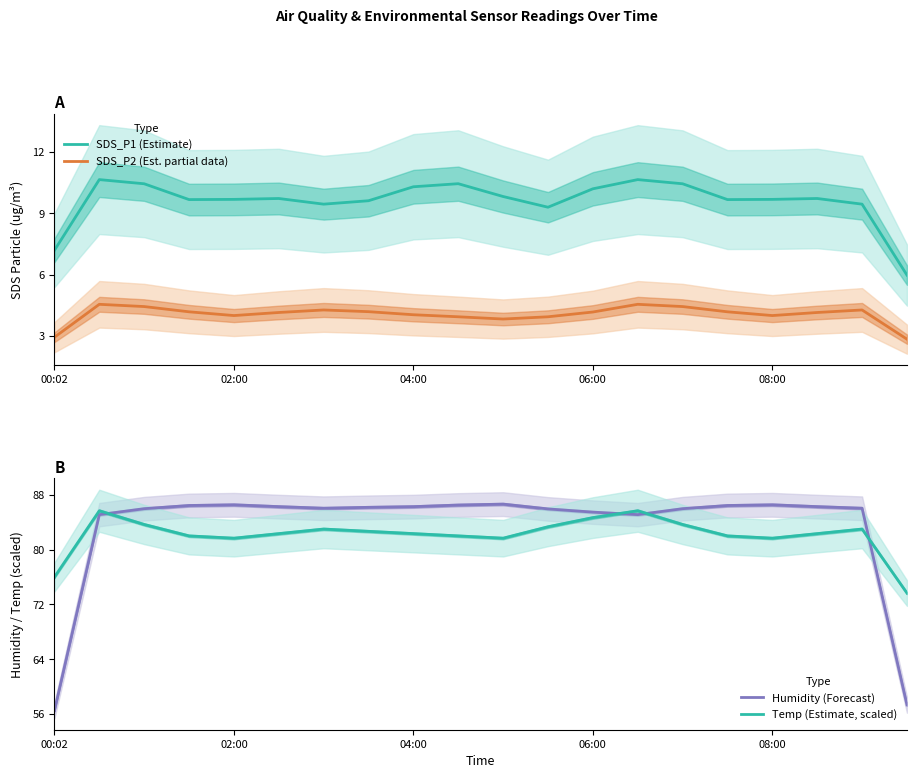

Which has a higher value, 6 or 00:02?

6